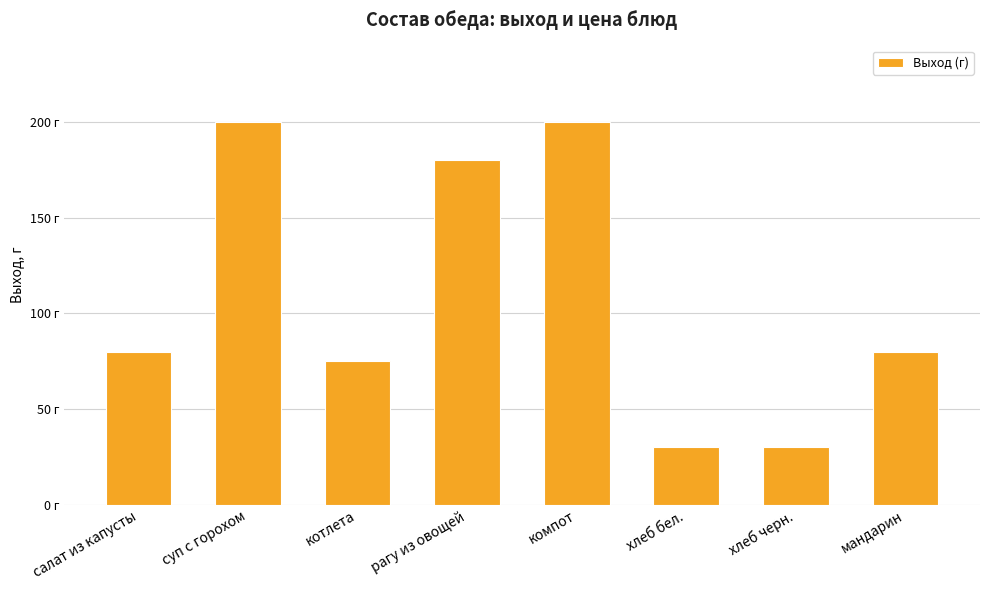

Approximately how many times larger is the value at компот compared to хлеб черн.?

6.7